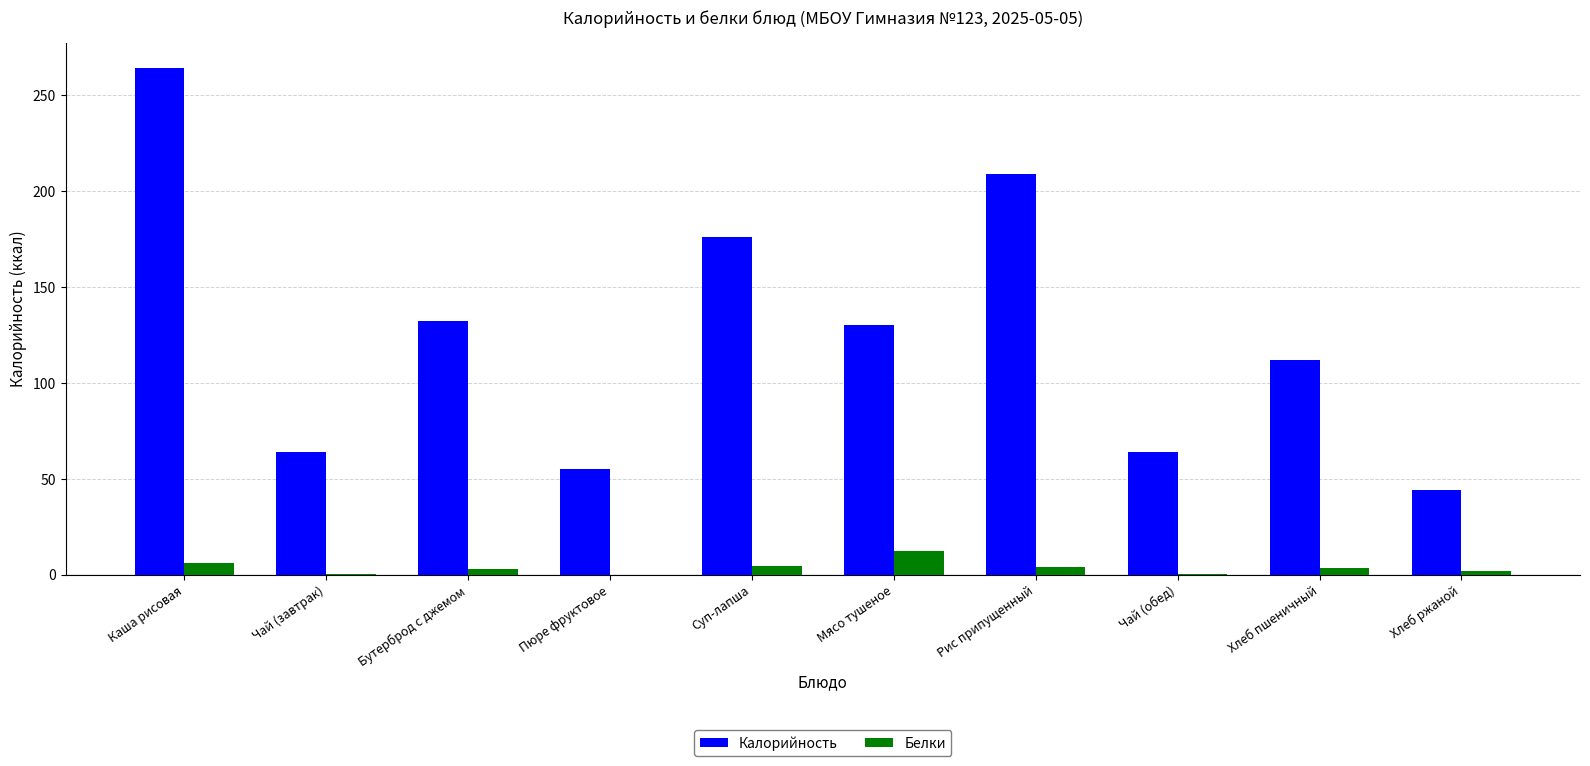

At which label does Калорийность first exceed 130?

Каша рисовая